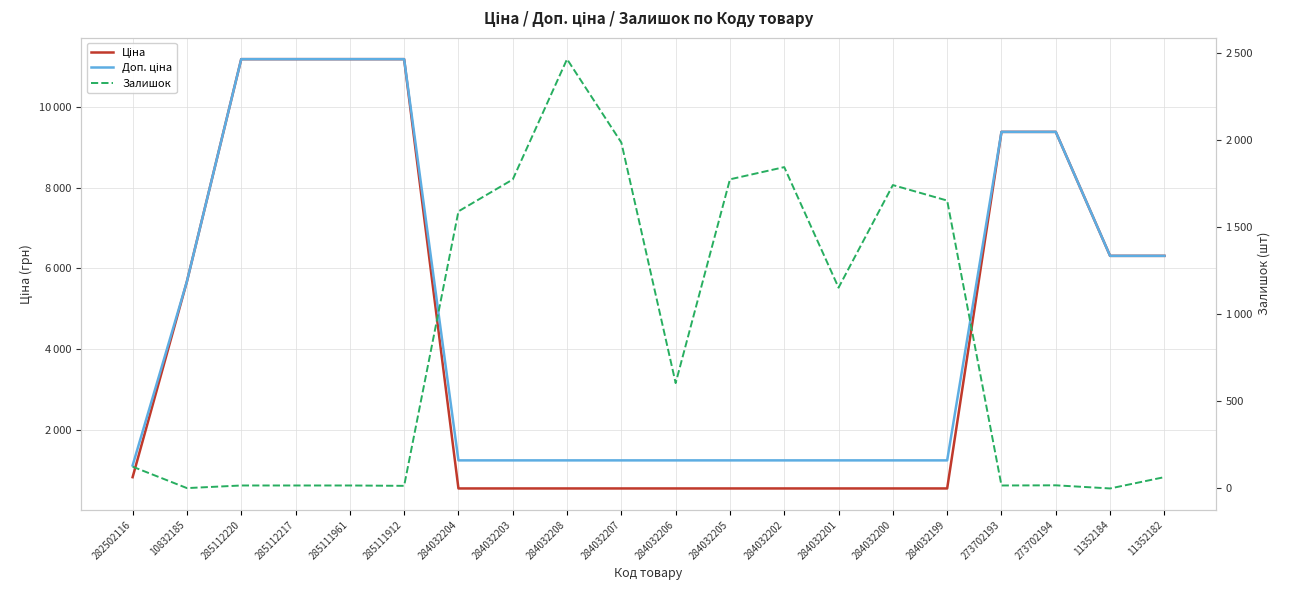

True or false: Залишок and Ціна cross at least once.

True